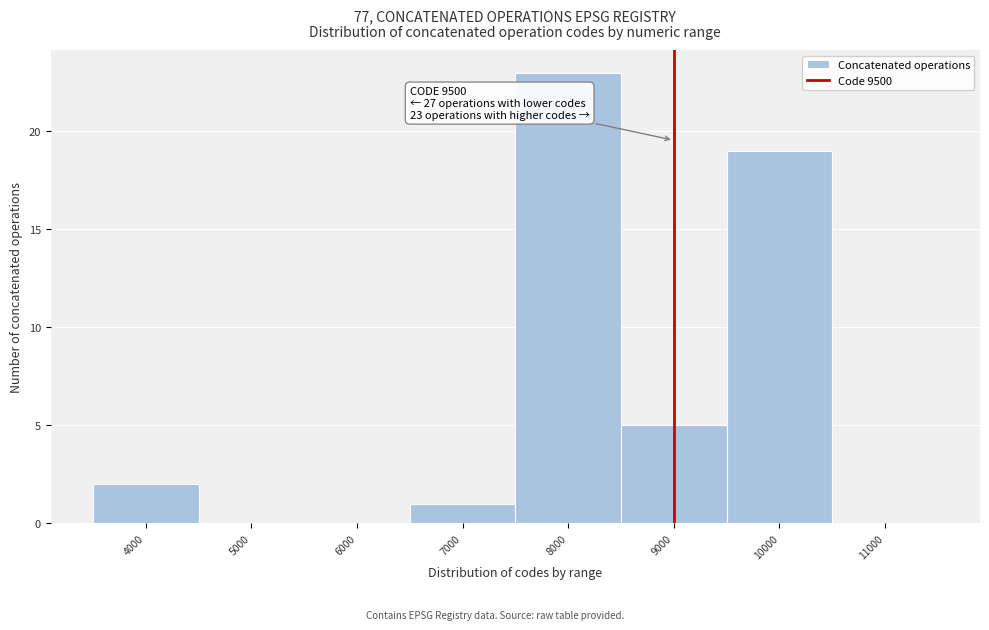

Reading left to right, what are all the values shown in this chart?

4000=2	5000=0	6000=0	7000=1	8000=23	9000=5	10000=19	11000=0